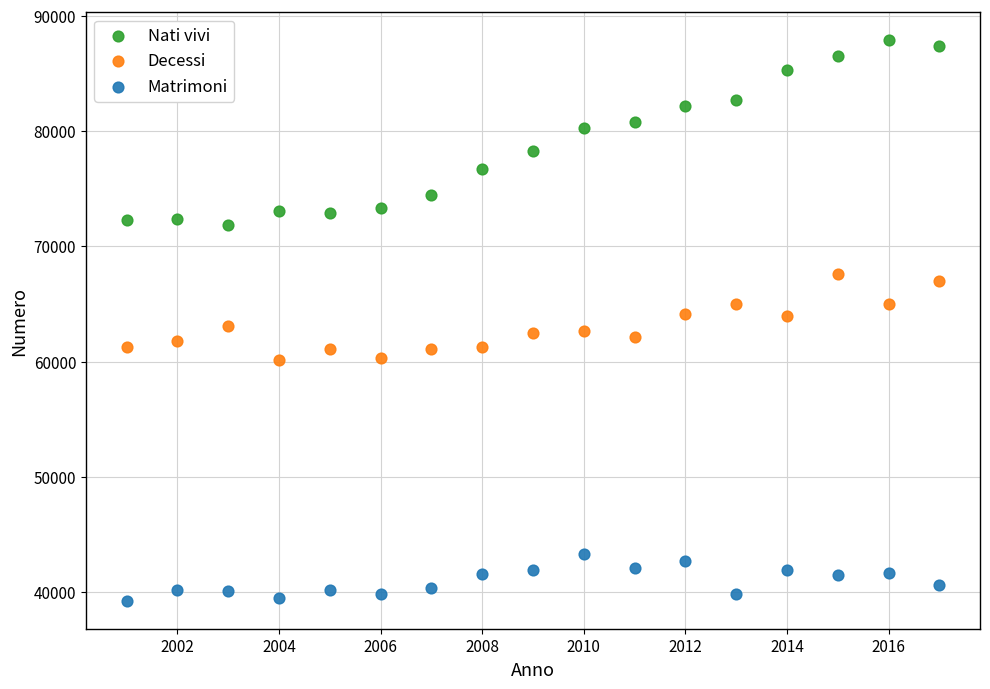

What is the X range (max minus min) for the scatter plot?

16